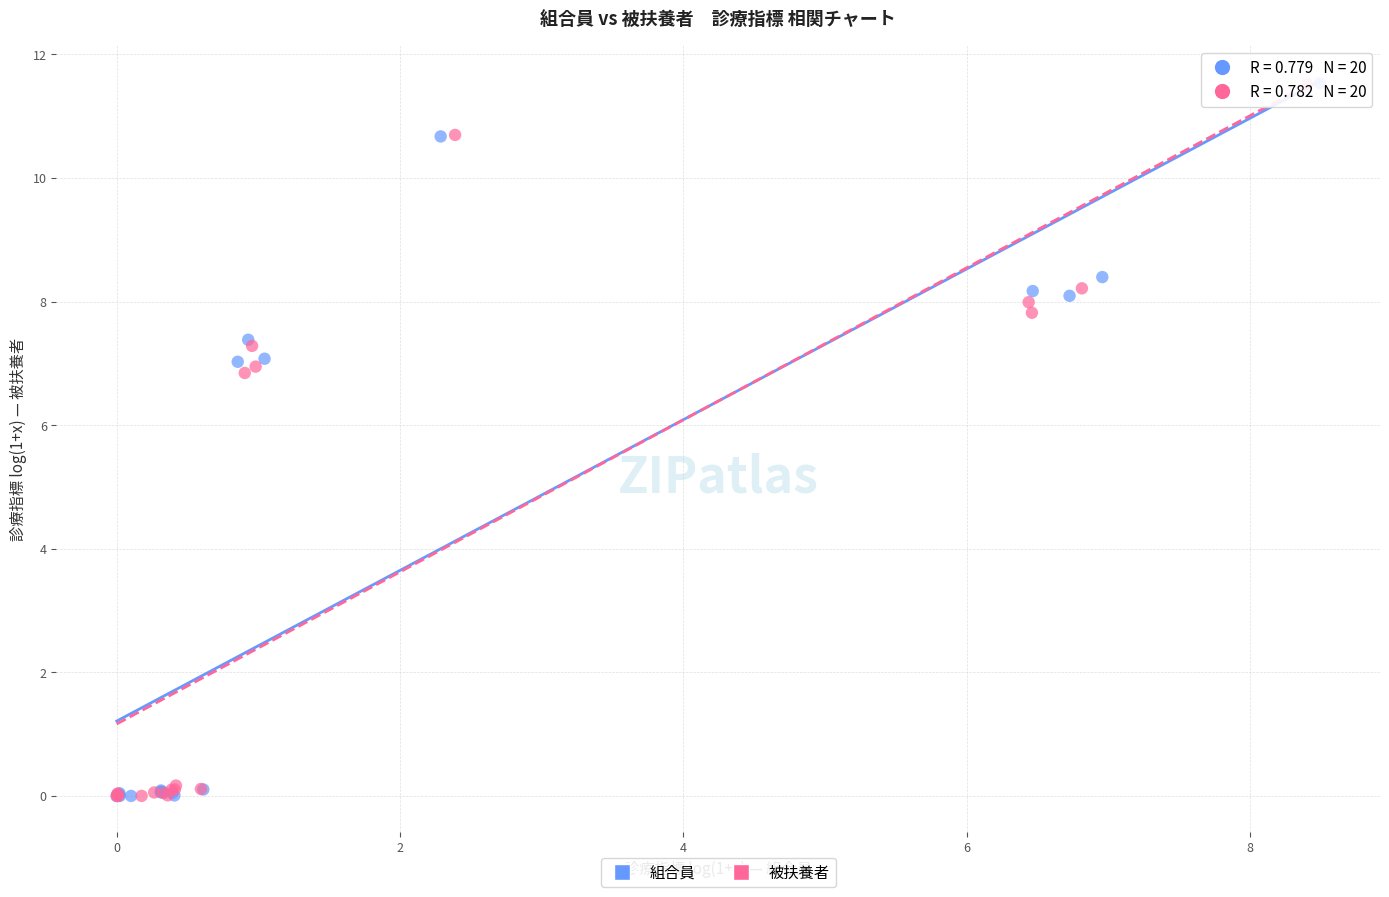

Which series has the largest Y range (max minus min)?

組合員